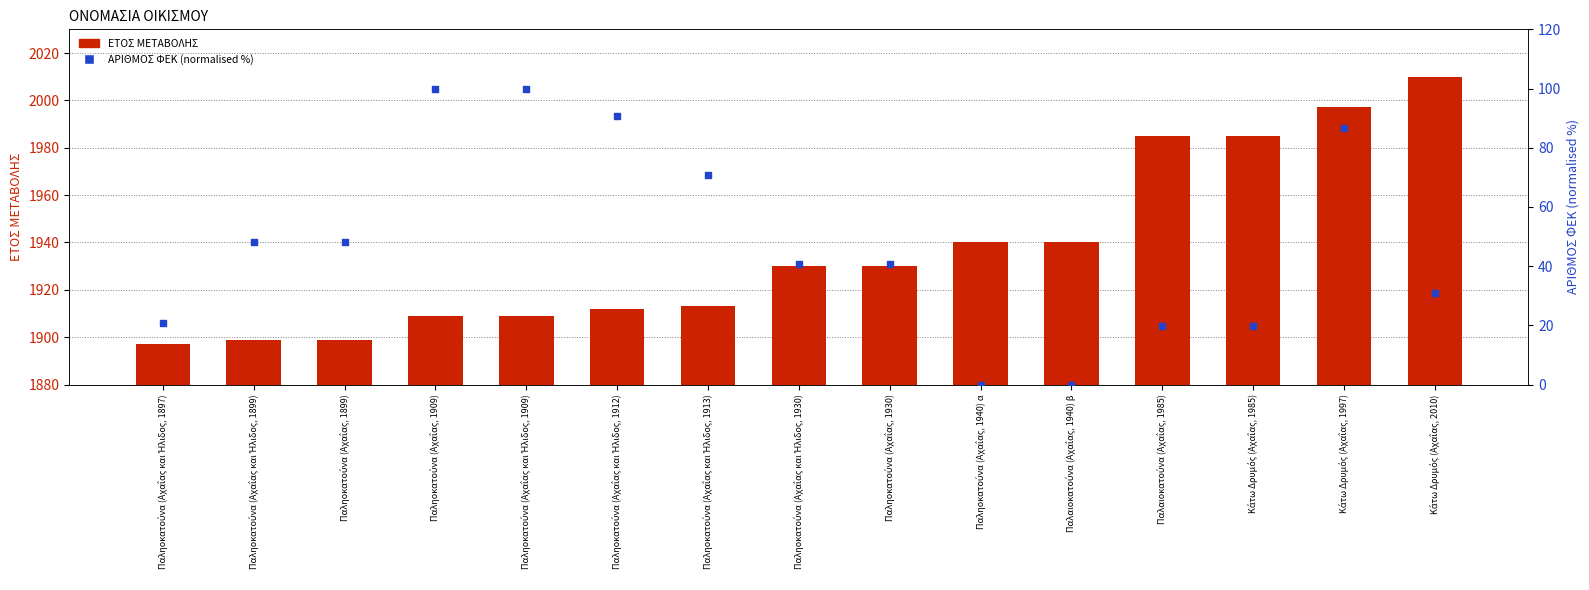

Which series has the largest Y range (max minus min)?

ΕΤΟΣ ΜΕΤΑΒΟΛΗΣ